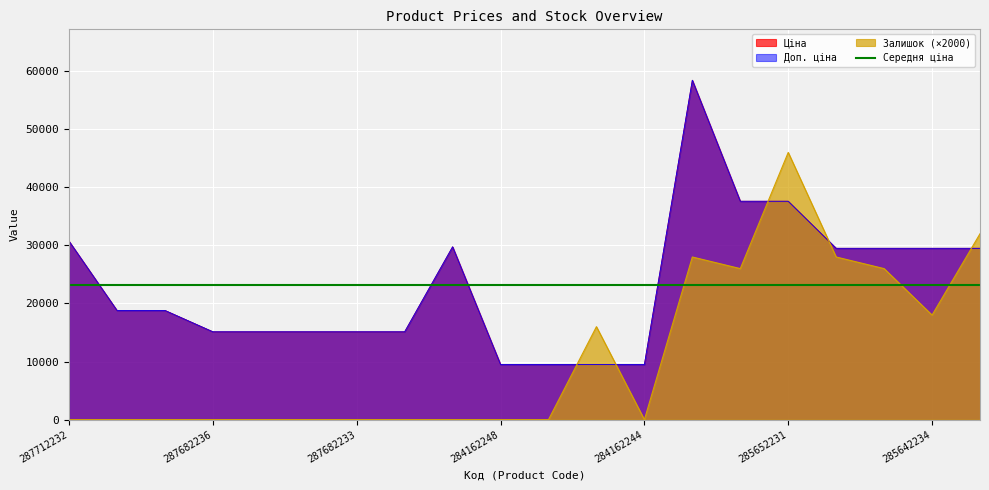

Which series has the largest range (max minus min)?

Ціна